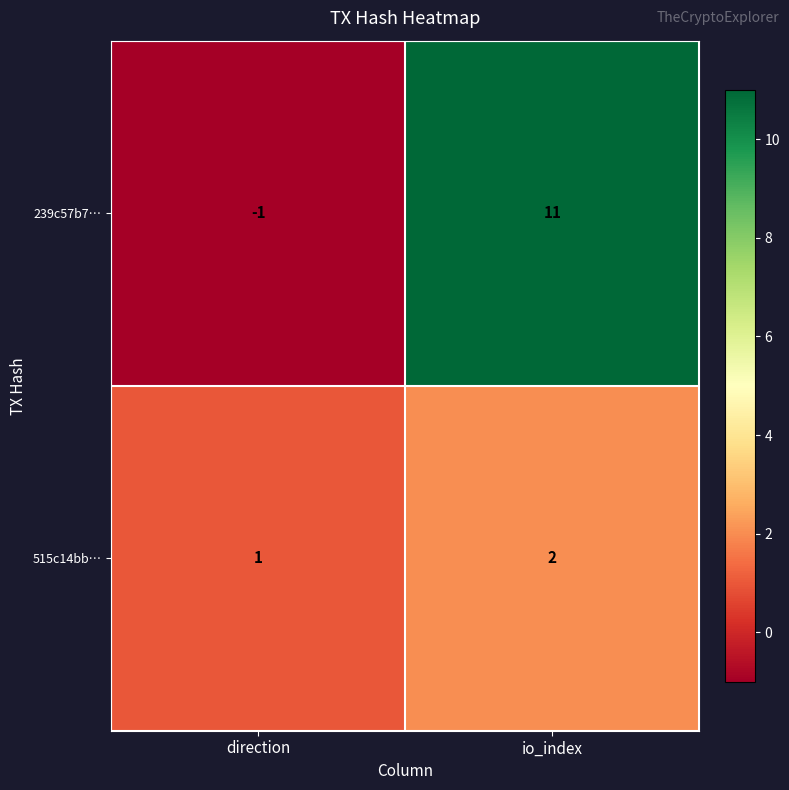

Which series changed the most between direction and io_index?

239c57b7…